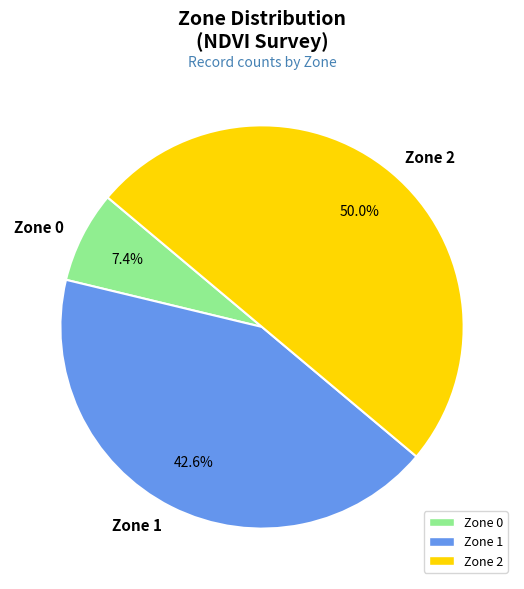

Is it true that Zone 0 is 7% of the pie?

True